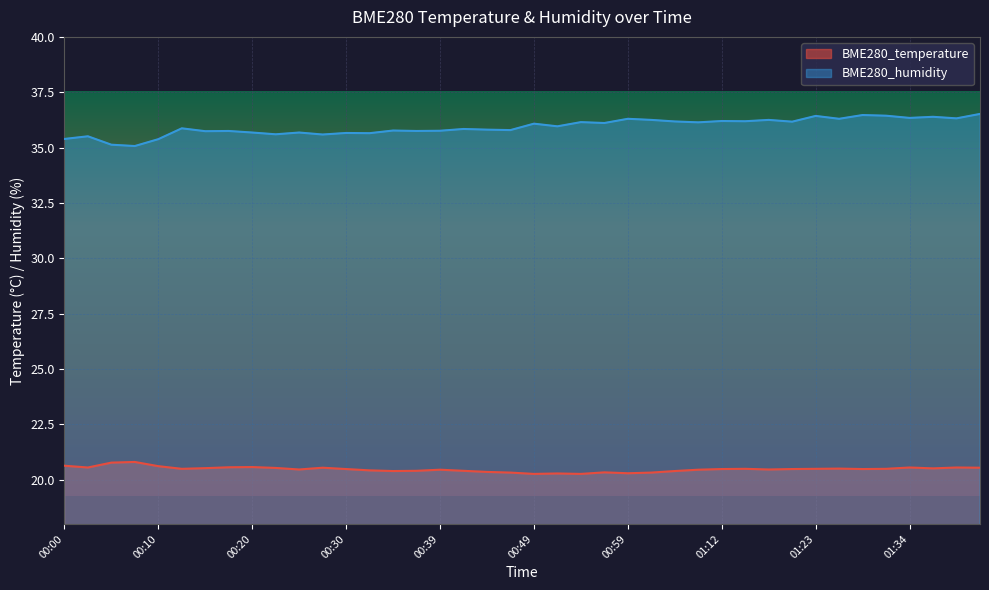

What is the value of the BME280_humidity point at the 13th from the left?

35.7